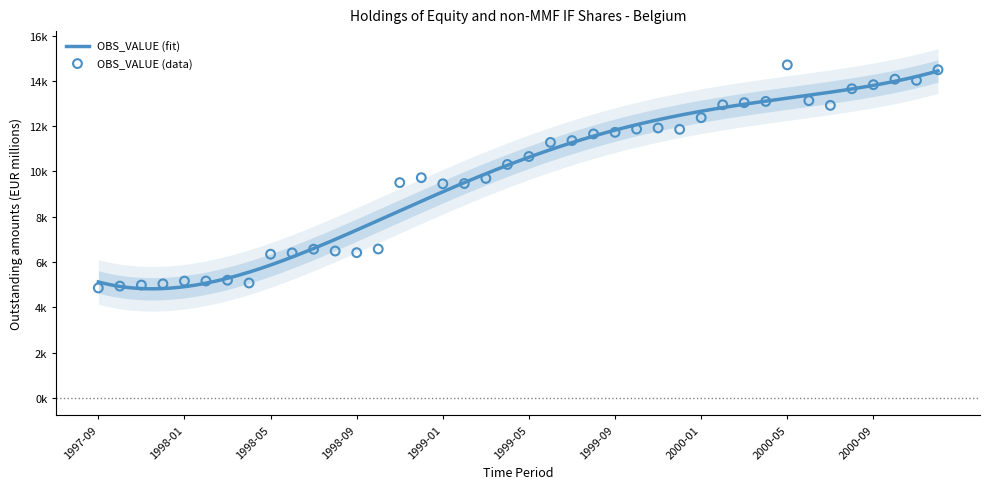

What is the change in value from 1997-11 to 1999-01?

+4472